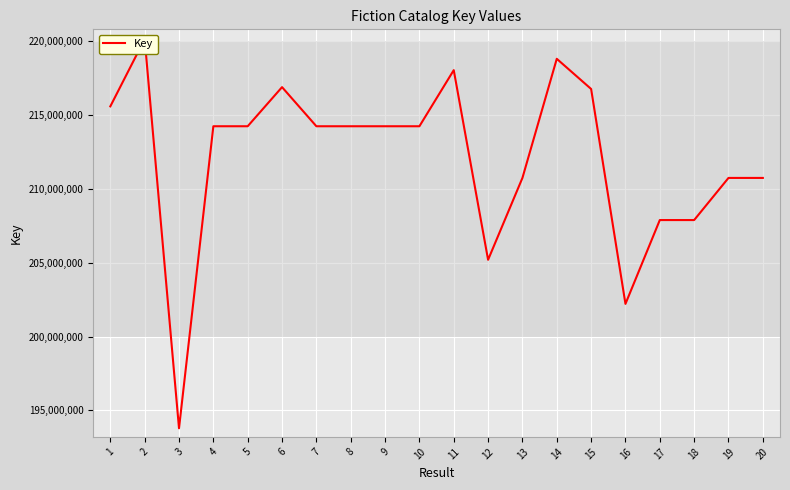

At which label does the data first exceed 214247291?

1